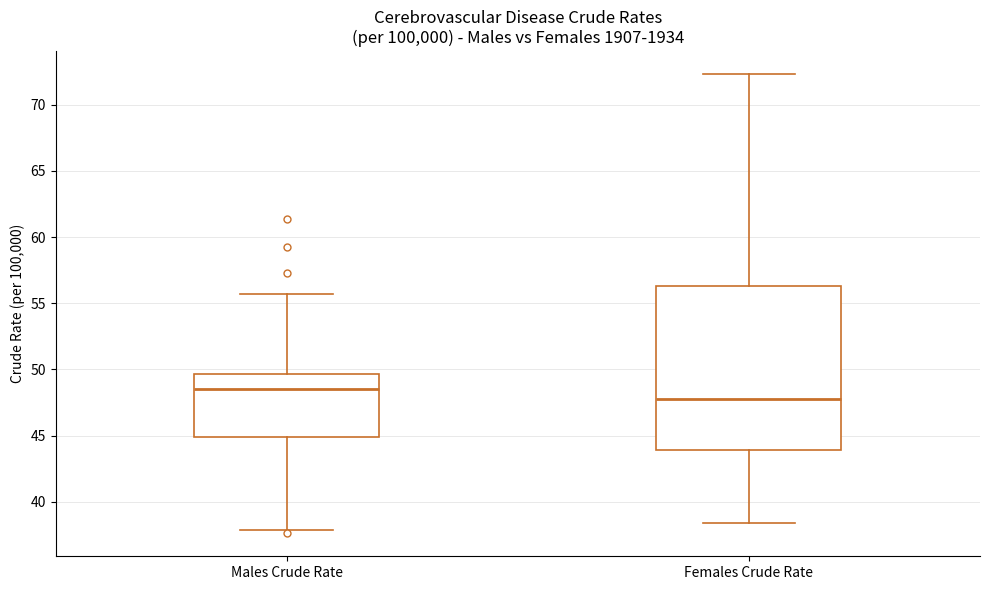

Which box's median line is the lowest?

Females Crude Rate